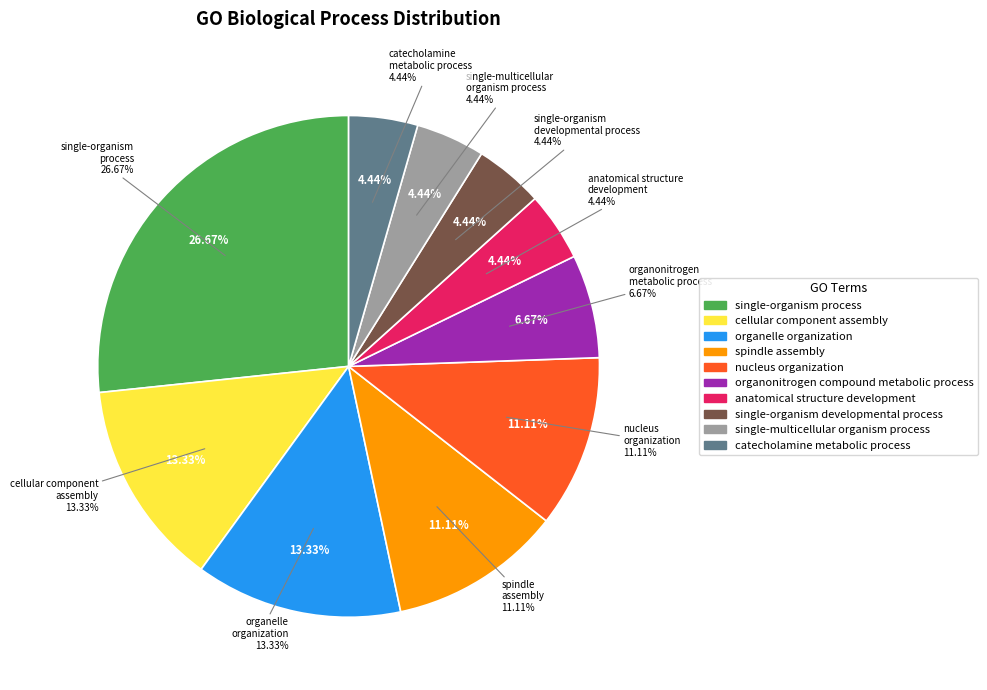

Rank the categories by value from highest to lowest.

single-organism process, cellular component assembly, organelle organization, spindle assembly, nucleus organization, organonitrogen compound metabolic process, anatomical structure development, single-organism developmental process, single-multicellular organism process, catecholamine metabolic process